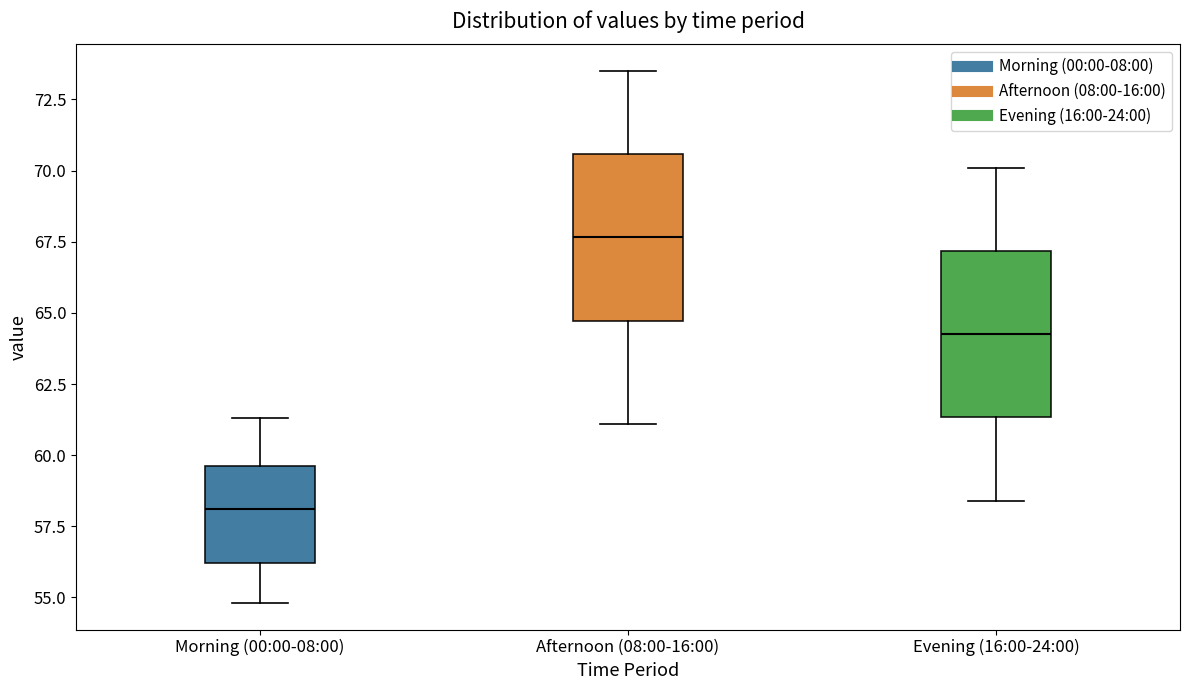

Where is the upper edge of the box for Evening (16:00-24:00) on the y-axis? The values are not printed on the chart, so give them approximately, as read against the axis.

67.0